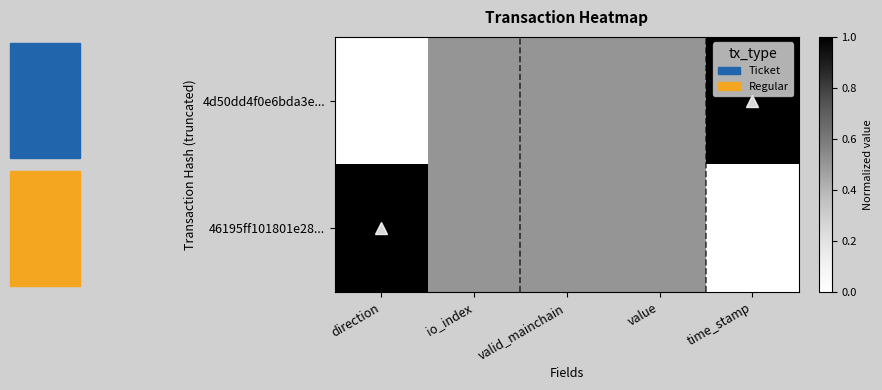

Reading left to right, transcribe all the data shown in this chart.

4d50dd4f0e6bda3e...: direction=0.0	io_index=0.5	valid_mainchain=0.5	value=0.5	time_stamp=1.0
46195ff101801e28...: direction=1.0	io_index=0.5	valid_mainchain=0.5	value=0.5	time_stamp=0.0